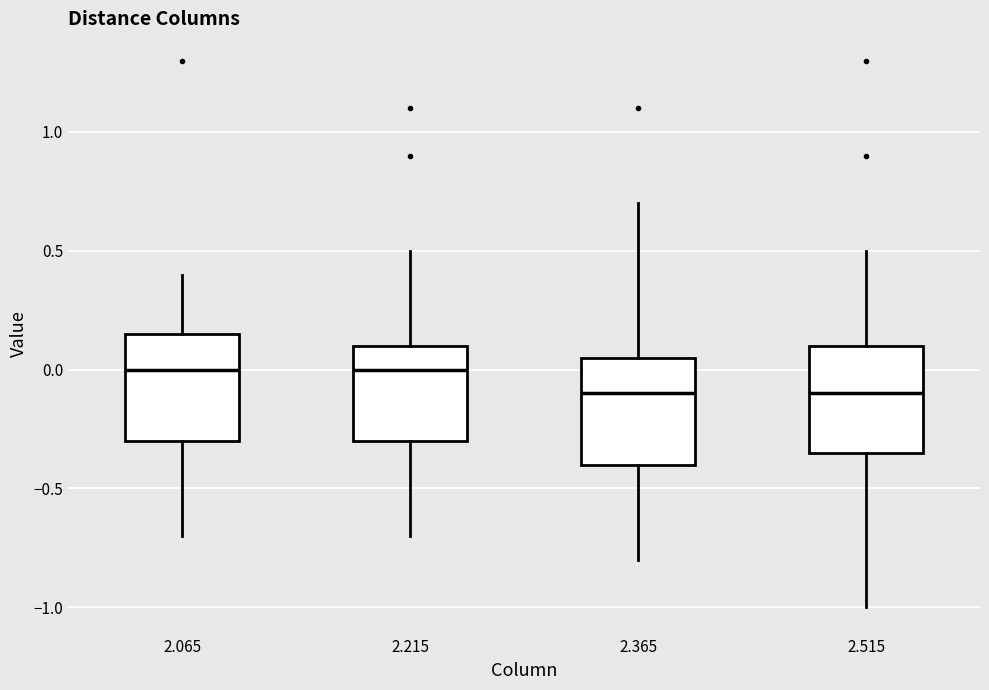

Reading left to right, read every box against the y-axis: the position of its median line, the range the box covers, and the ends of its whiskers. The values are not printed on the chart, so give them approximately, as read against the axis.

2.065: median 0.00, box -0.30 to 0.15, whiskers -0.70 to 0.40
2.215: median 0.00, box -0.30 to 0.10, whiskers -0.70 to 0.50
2.365: median -0.10, box -0.40 to 0.05, whiskers -0.80 to 0.70
2.515: median -0.10, box -0.35 to 0.10, whiskers -1.00 to 0.50